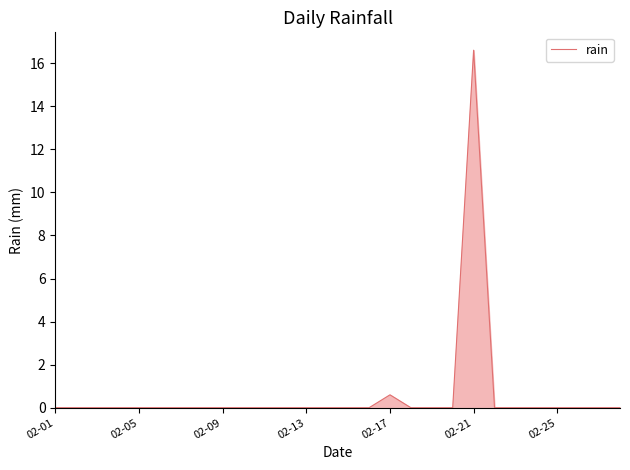

What is the difference between the maximum and minimum values?

16.6